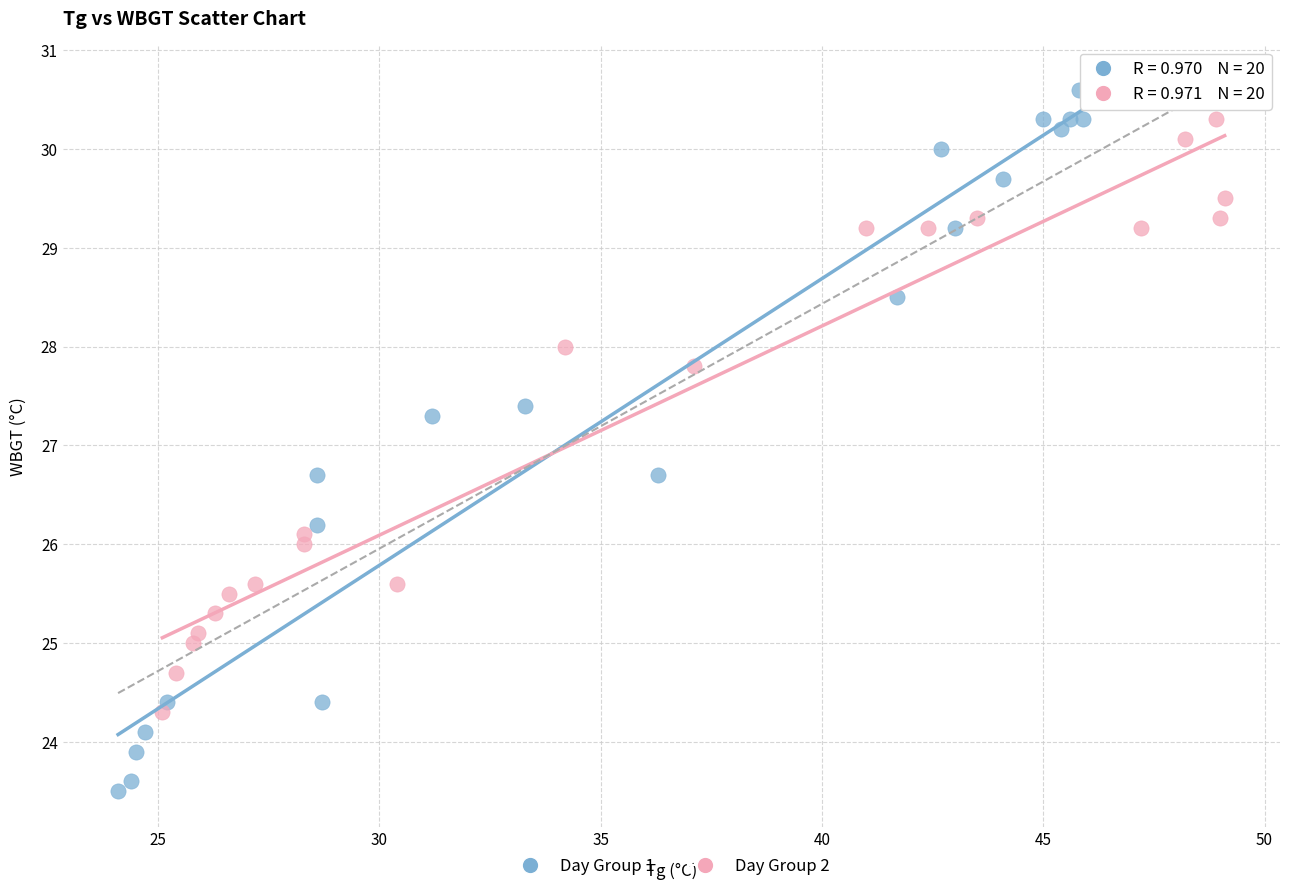

Which series has the widest spread of Y values?

Day Group 1